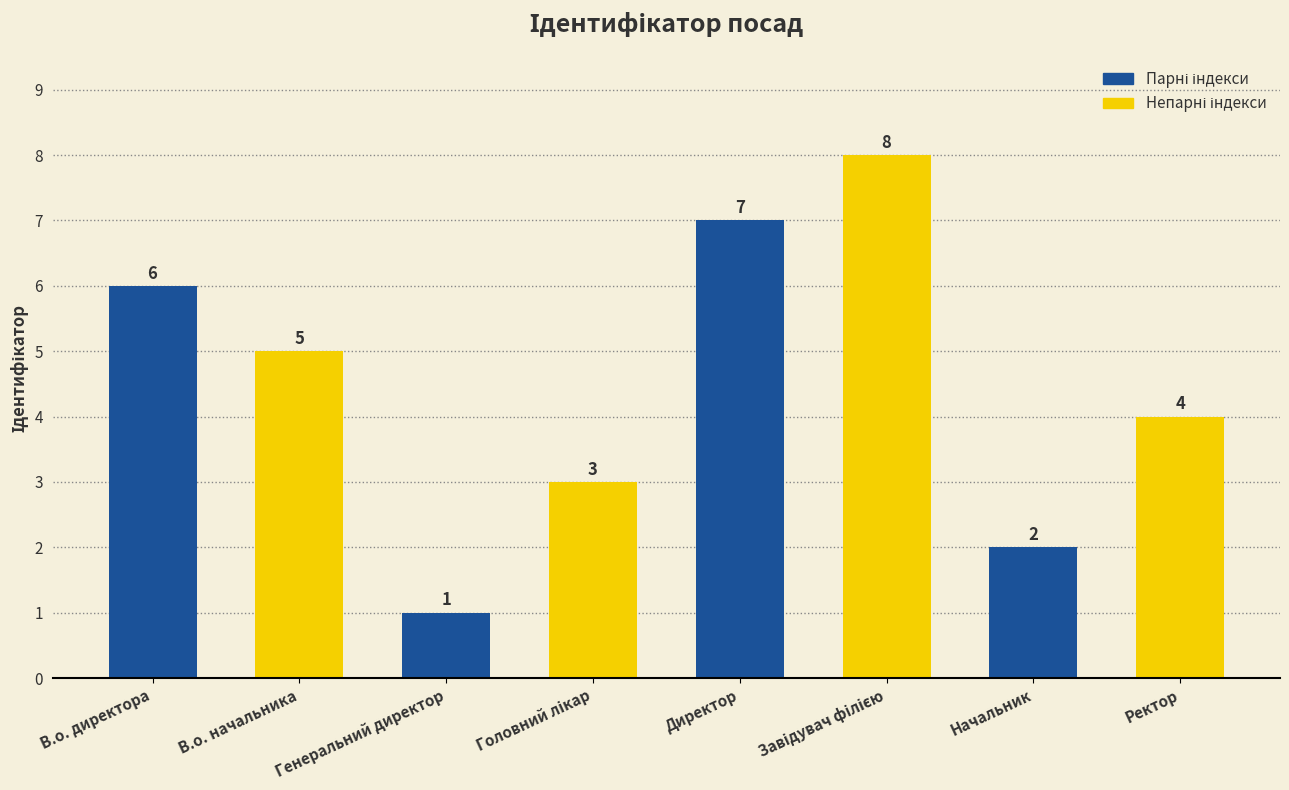

Read the value at В.о. директора.

6